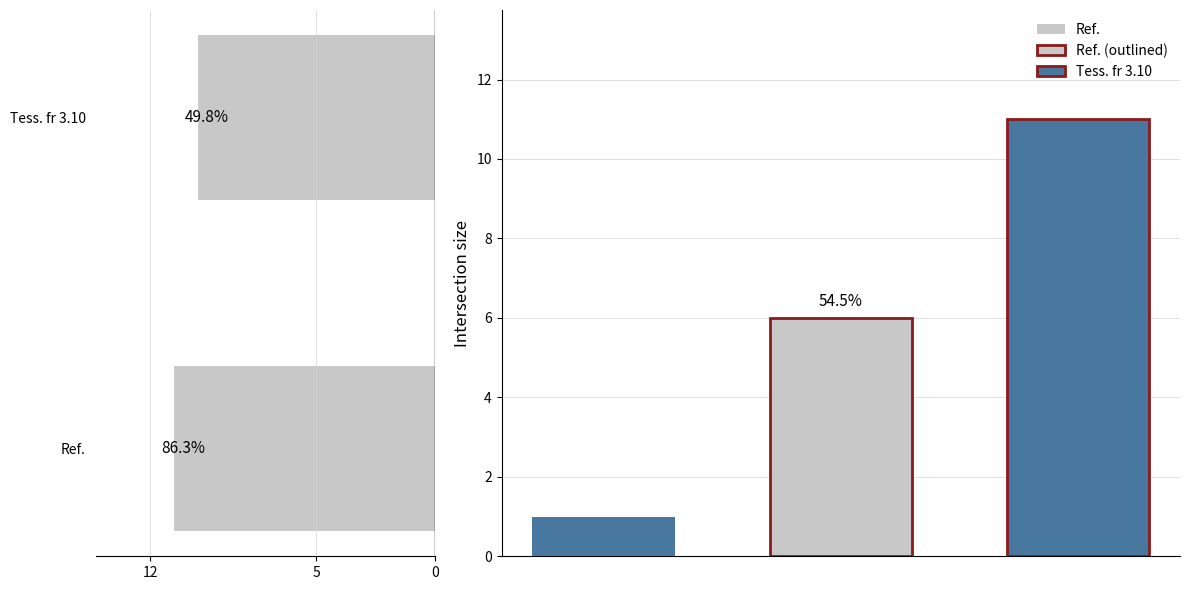

Is it true that the value at Ref. is 11?

True